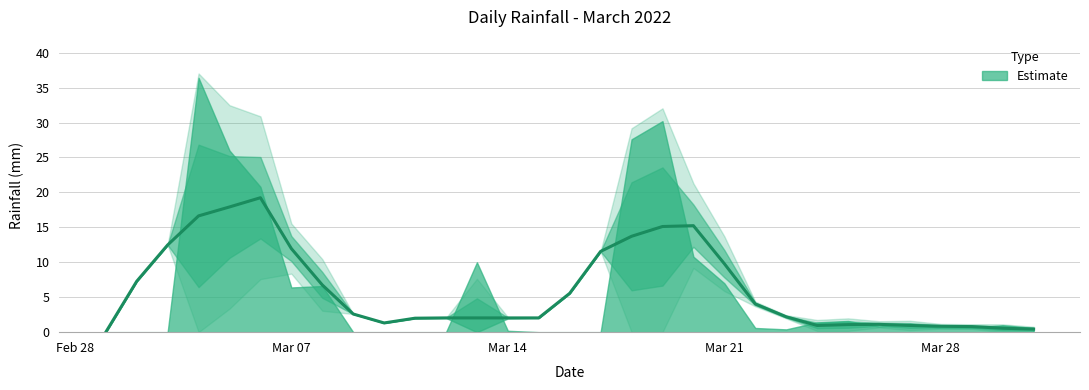

How many lines are shown in the chart?

1